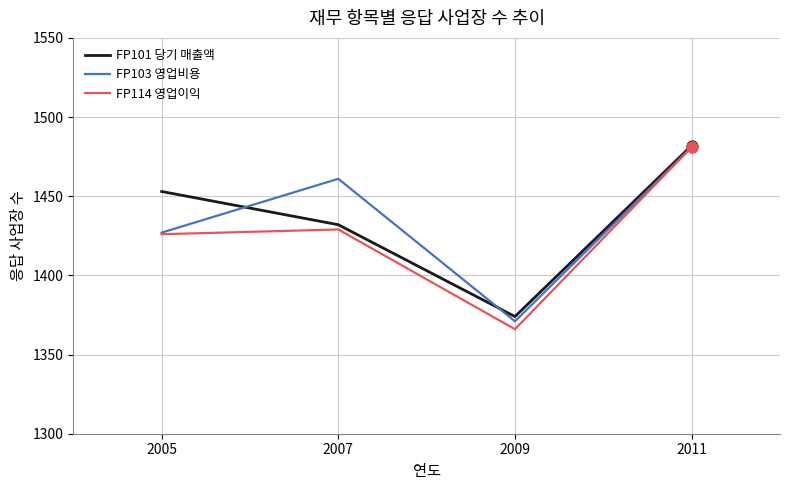

Is the value of FP103 영업비용 at 2005 greater than the value of FP114 영업이익 at 2009?

Yes